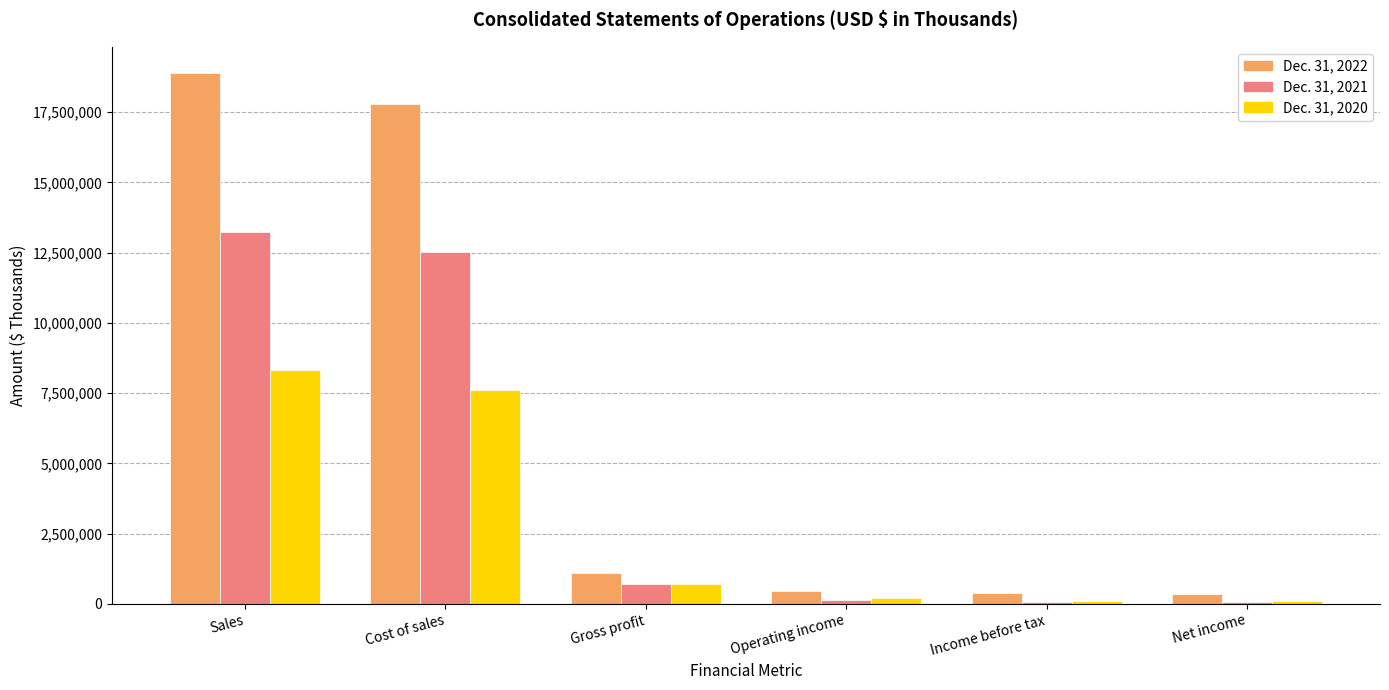

Rank the series by their maximum value, from highest to lowest.

Dec. 31, 2022, Dec. 31, 2021, Dec. 31, 2020